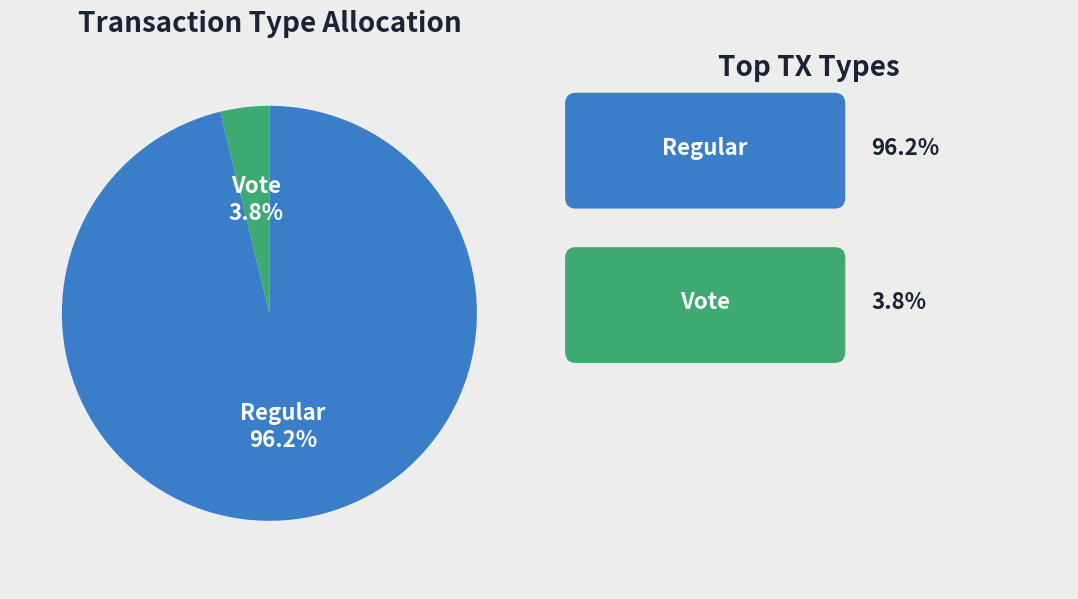

Is there any slice that represents more than half of the pie?

Yes